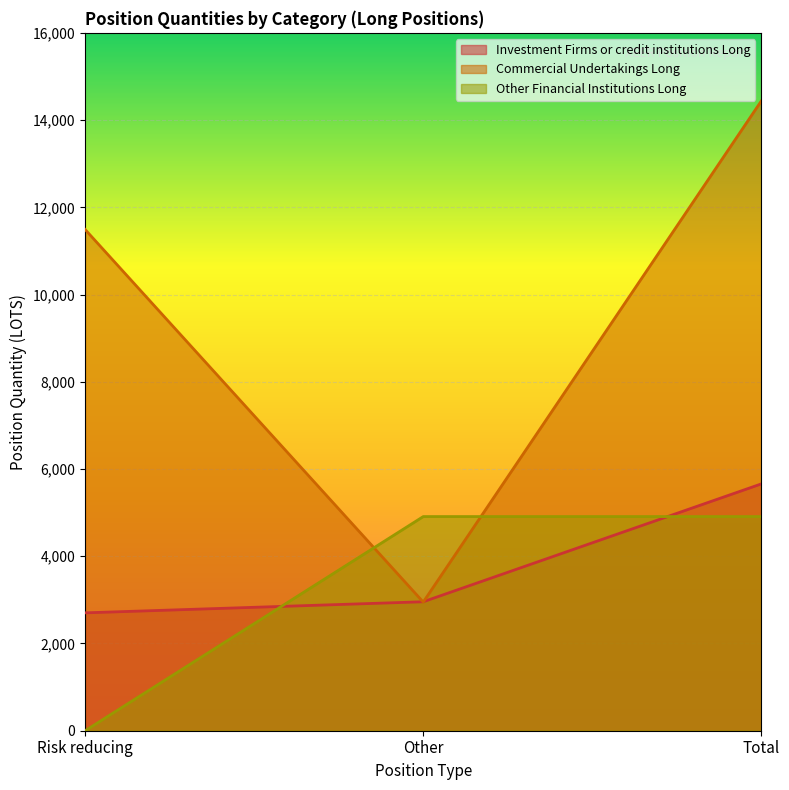

How many lines are shown in the chart?

3